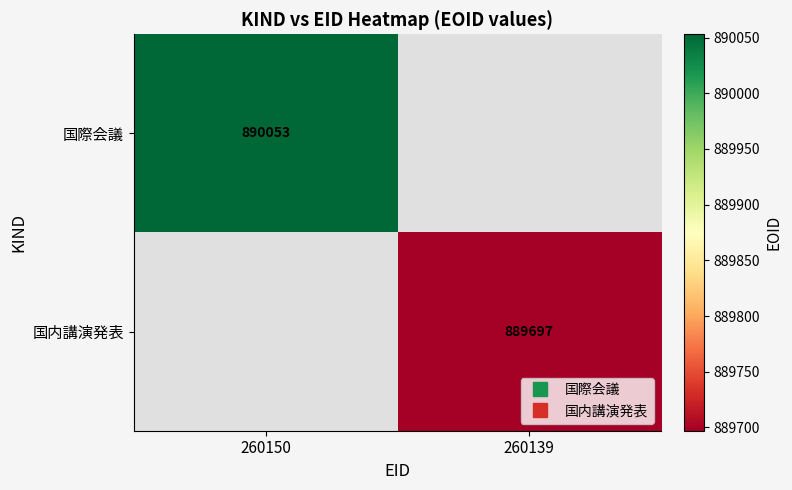

Which series has the largest range (max minus min)?

国際会議